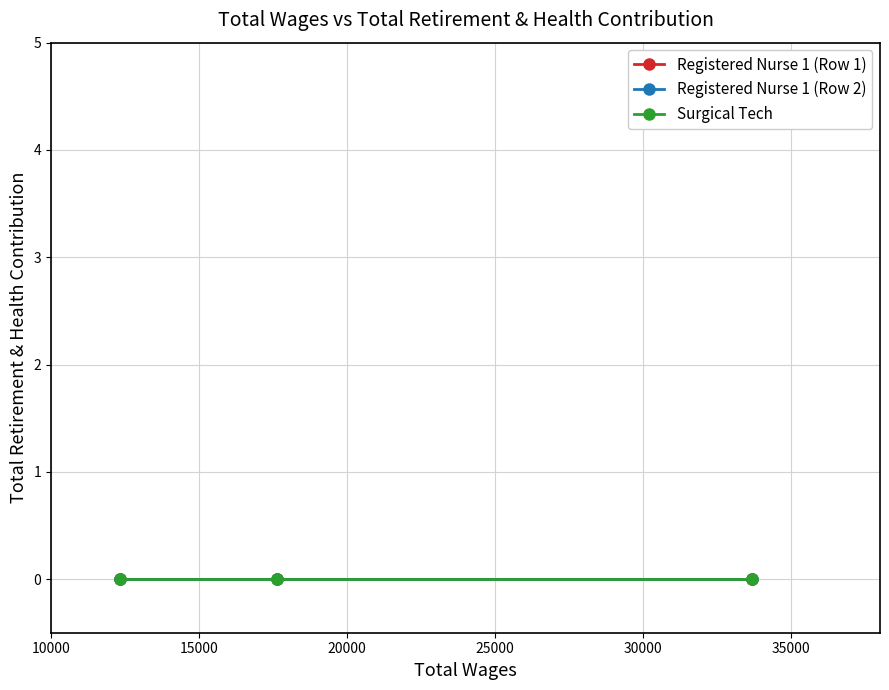

What is the lowest value of the Registered Nurse 1 (Row 1) series?

12345